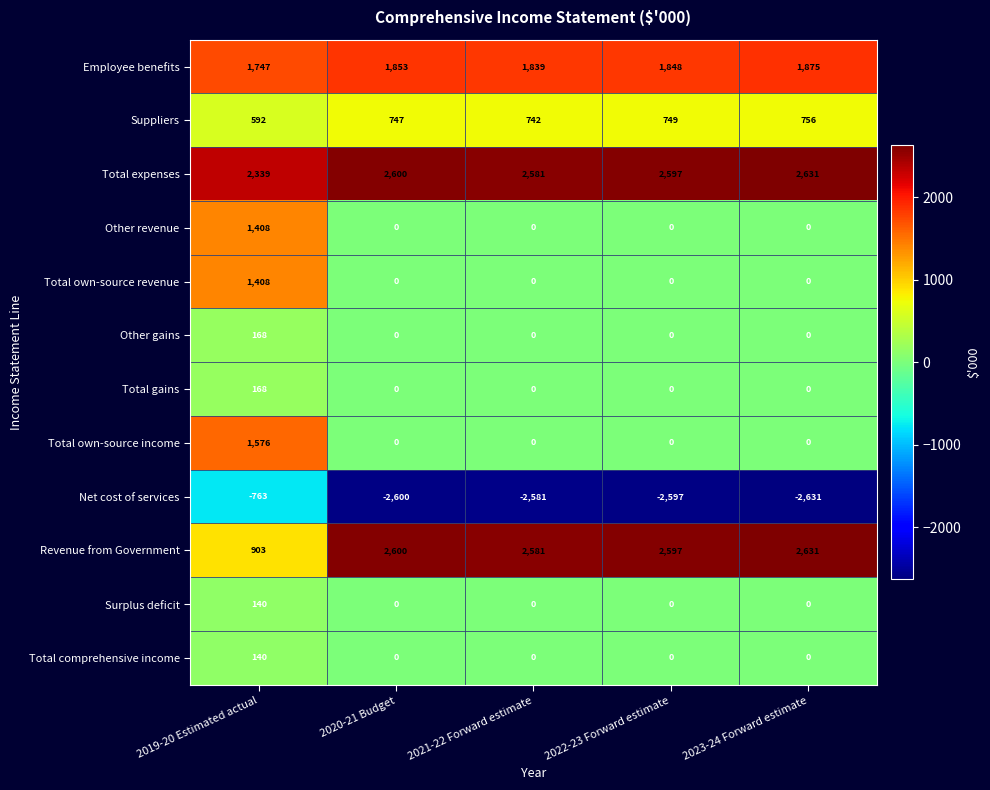

Rank the categories by Suppliers value from highest to lowest.

2023-24 Forward estimate, 2022-23 Forward estimate, 2020-21 Budget, 2021-22 Forward estimate, 2019-20 Estimated actual